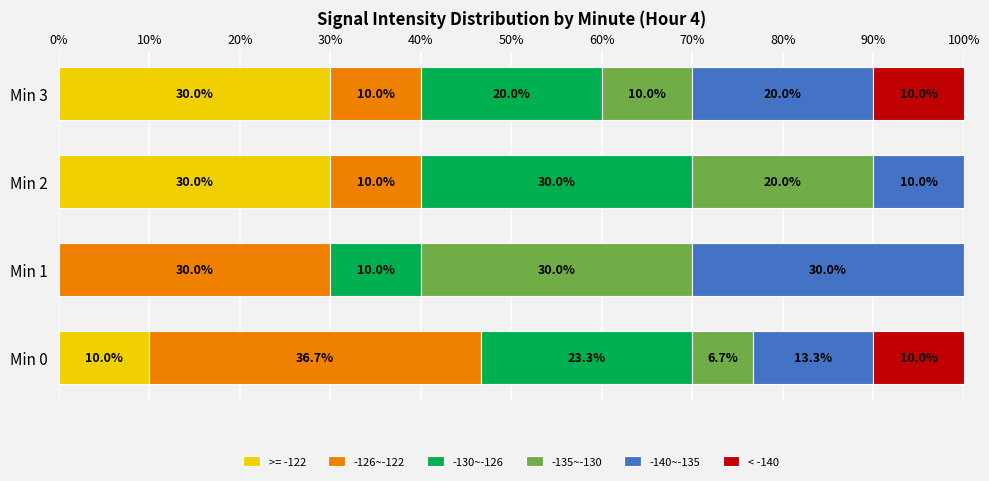

What are all the series names shown in the legend?

>= -122, -126~-122, -130~-126, -135~-130, -140~-135, < -140